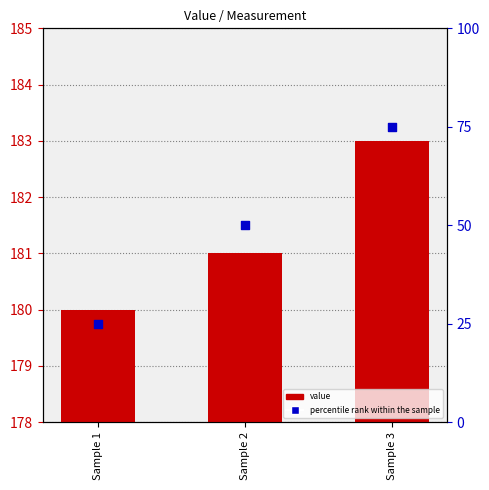

Between Sample 1 and Sample 3, which is larger?

Sample 3